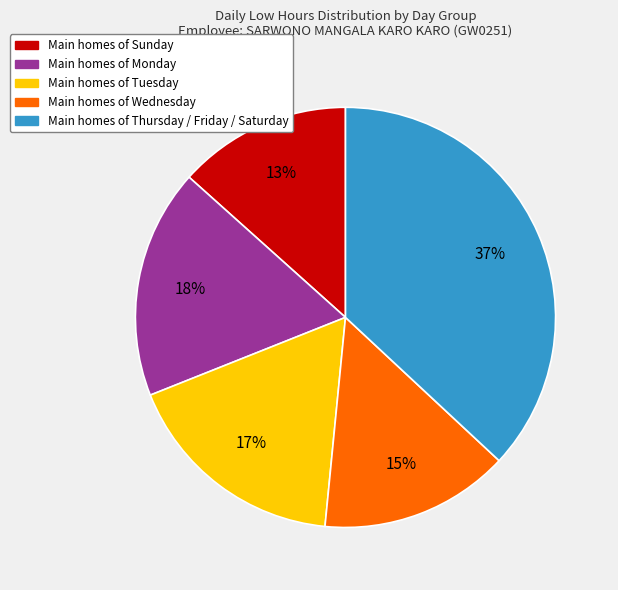

Is there a majority slice in this chart?

No